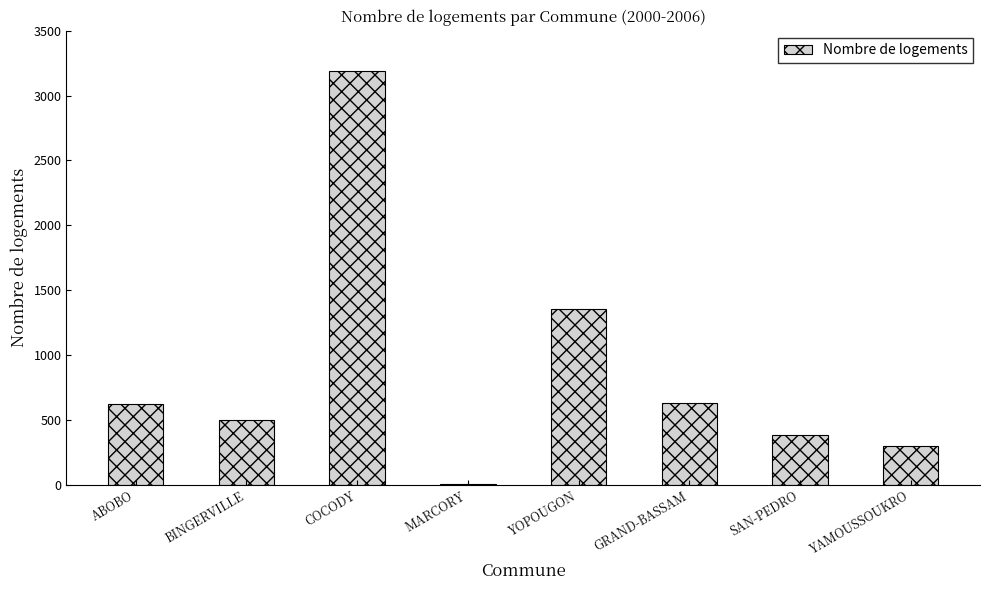

At which category does the chart reach its peak across all series?

COCODY